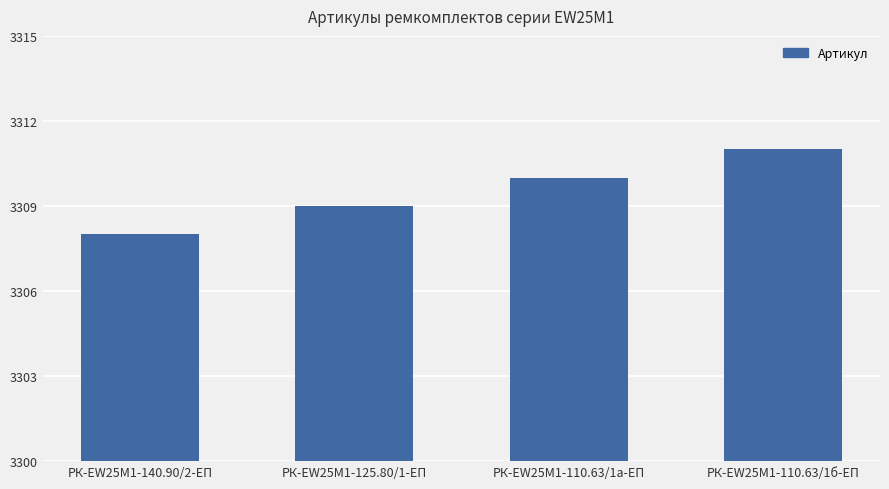

Which label corresponds to the smallest value in the chart?

РК-EW25M1-140.90/2-ЕП